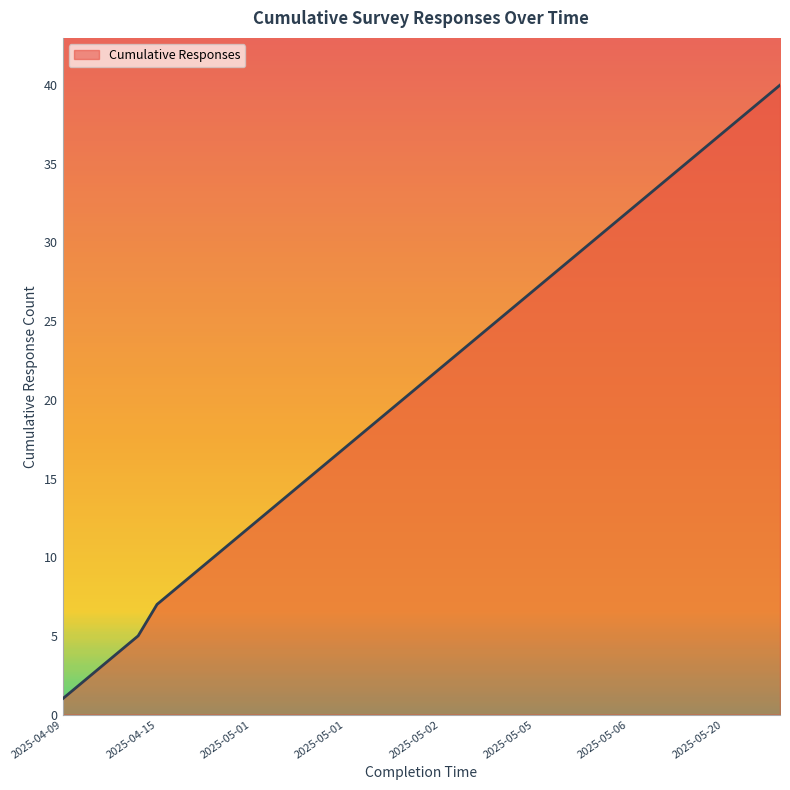

What is the difference between the maximum and minimum values?

39